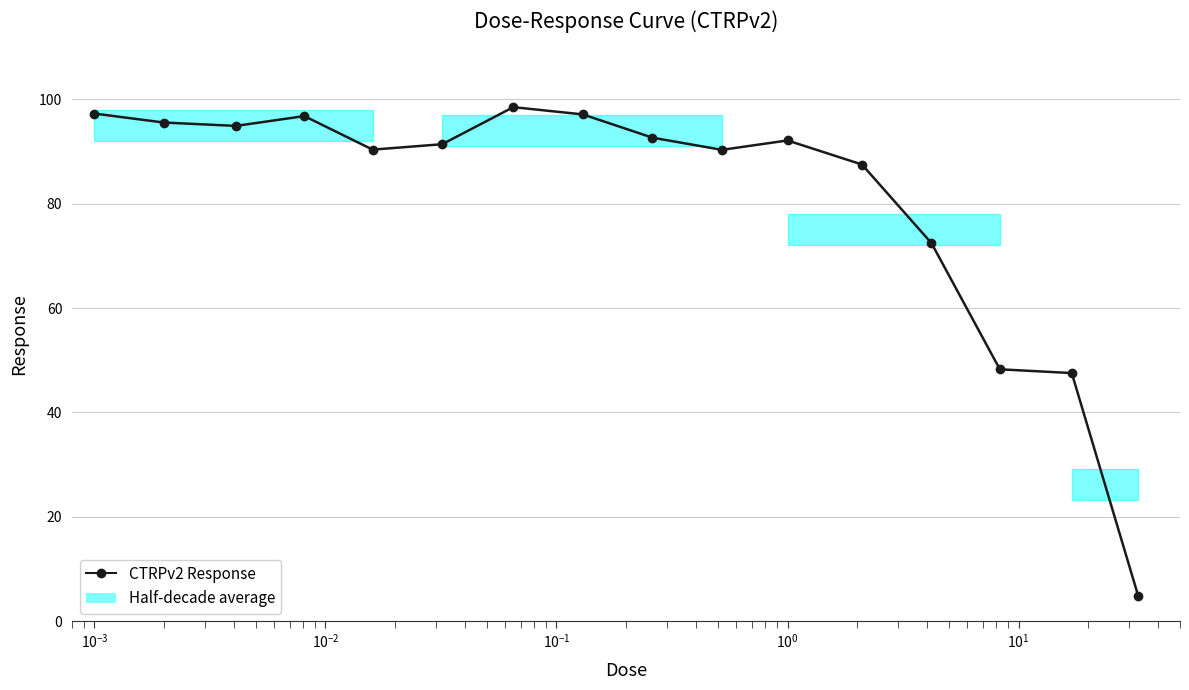

What is the sum of all values?

1297.4